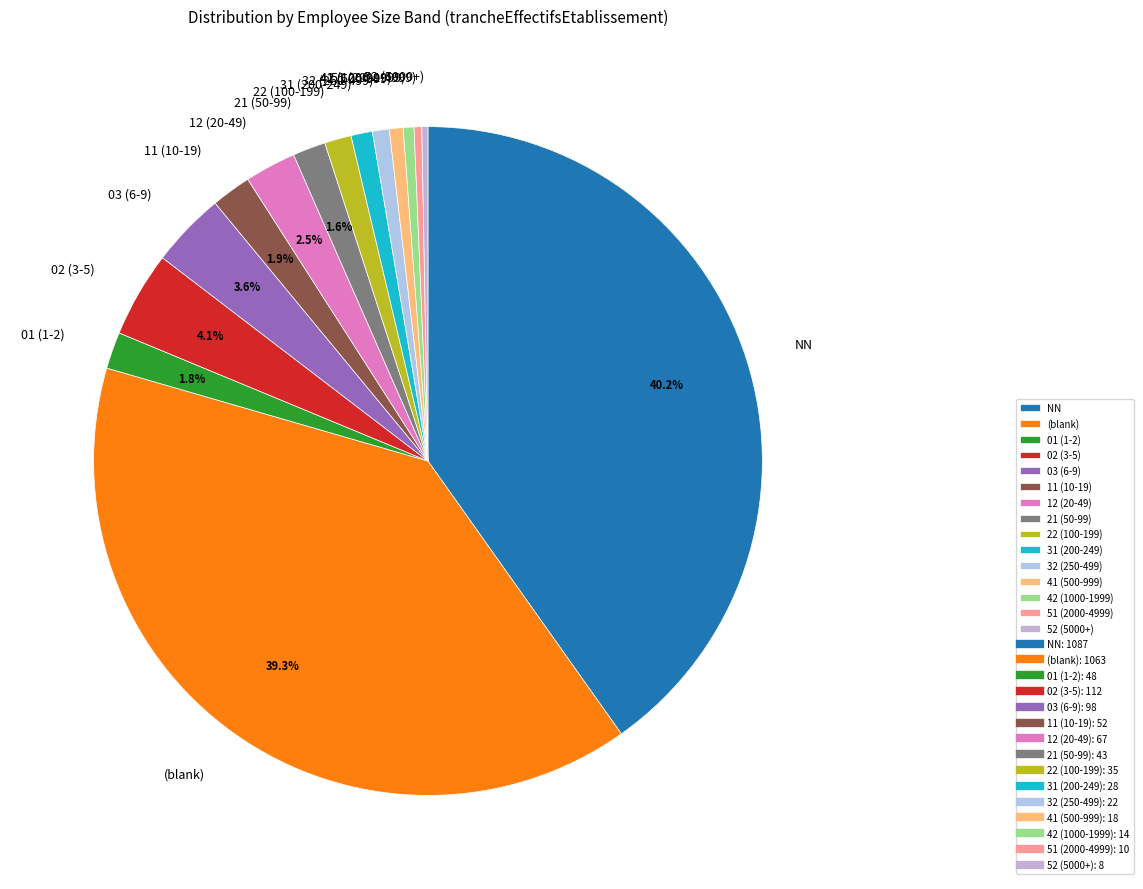

Do 11 (10-19) and 01 (1-2) together represent more than half of the pie?

No